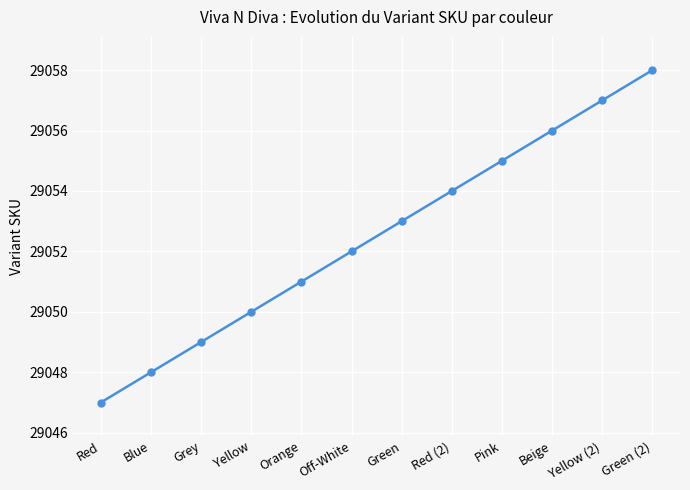

True or false: the data shows 9321 at Yellow (2).

False